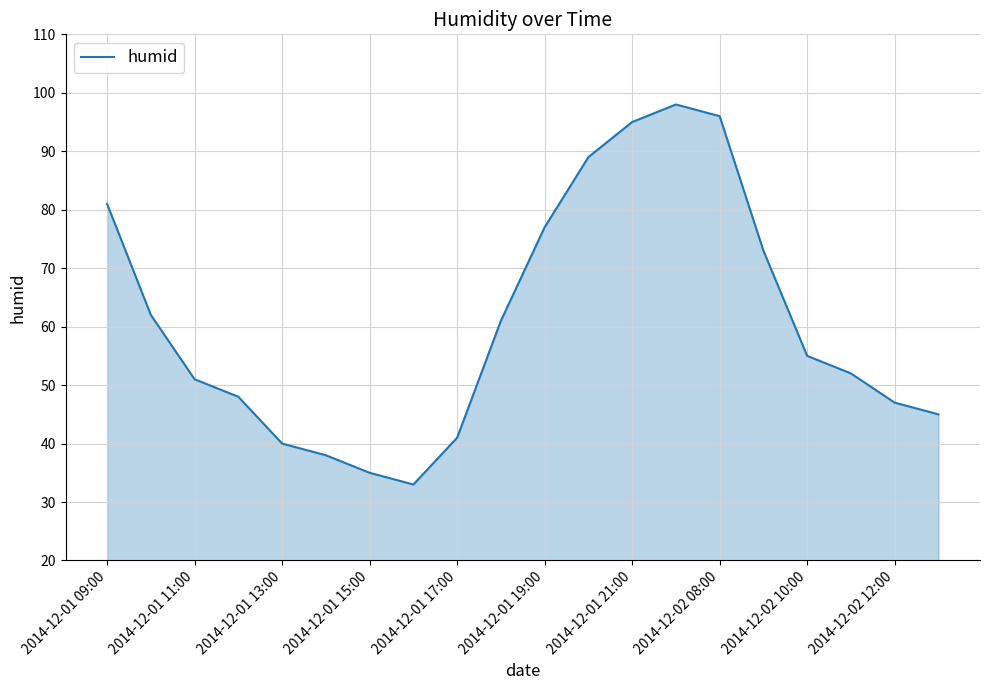

What is the minimum value shown in the chart?

33